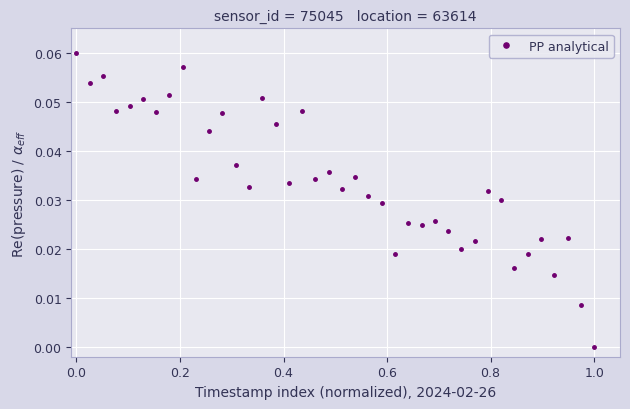

True or false: the data has more than 0 interior local peaks.

True